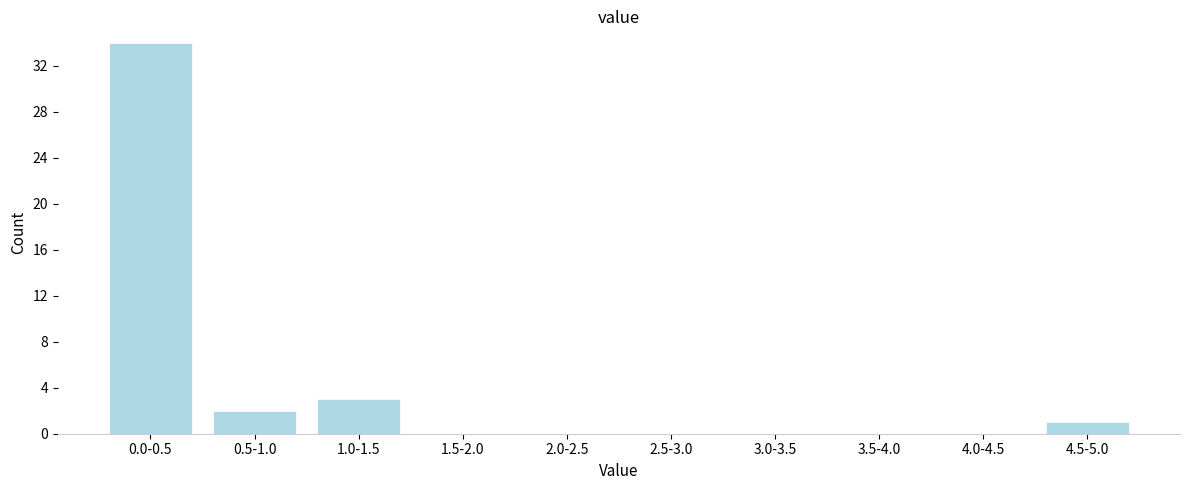

Reading left to right, extract all data points from this chart.

0.0-0.5=34	0.5-1.0=2	1.0-1.5=3	1.5-2.0=0	2.0-2.5=0	2.5-3.0=0	3.0-3.5=0	3.5-4.0=0	4.0-4.5=0	4.5-5.0=1